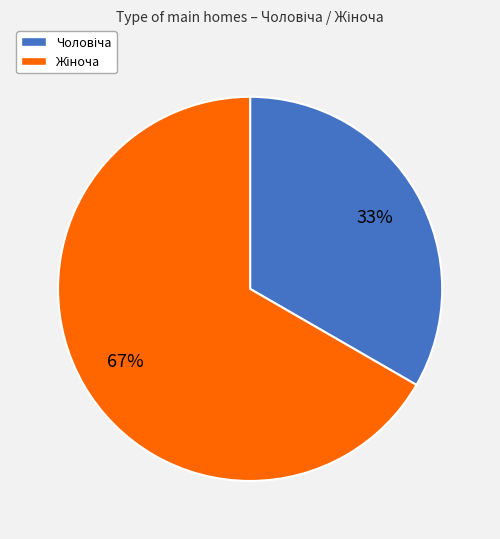

Is there a majority slice in this chart?

Yes